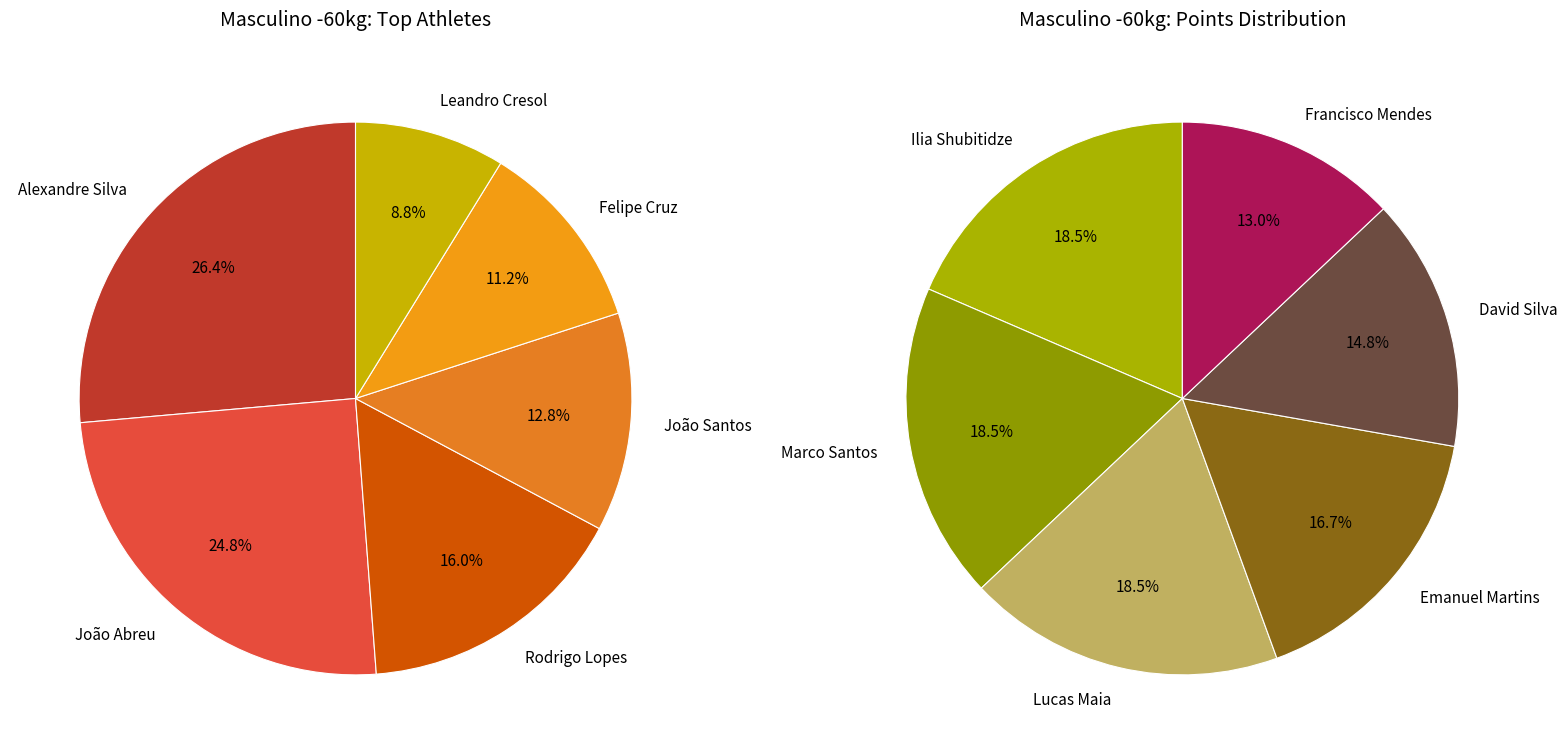

How many segments does this pie chart have?

12